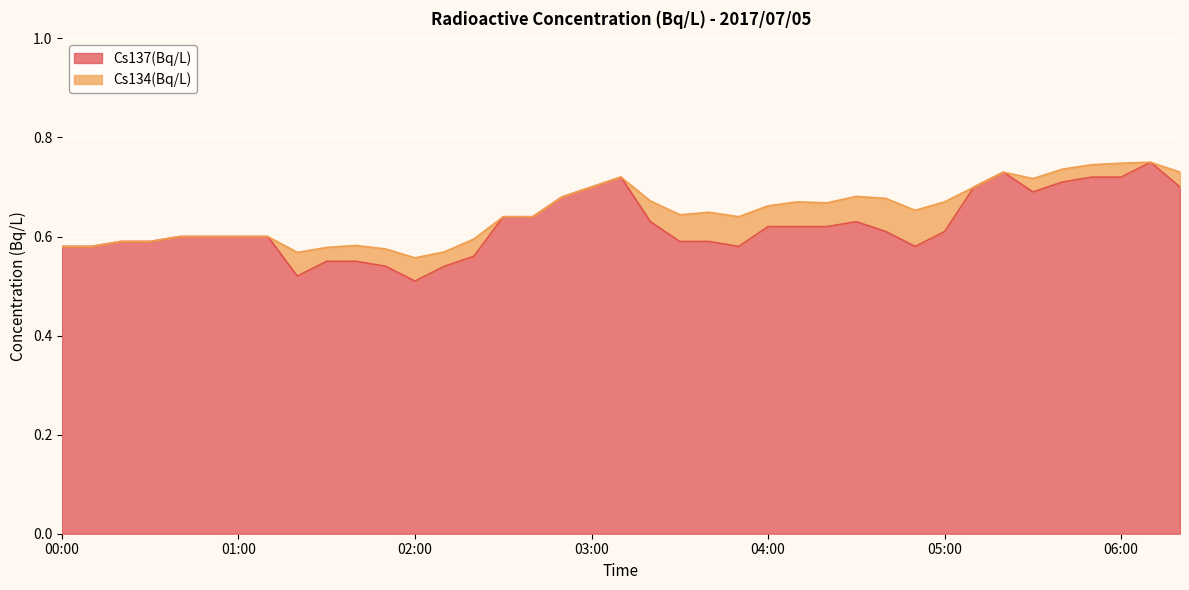

The chart shows a value of 0.5 at 02:10. True or false?

True